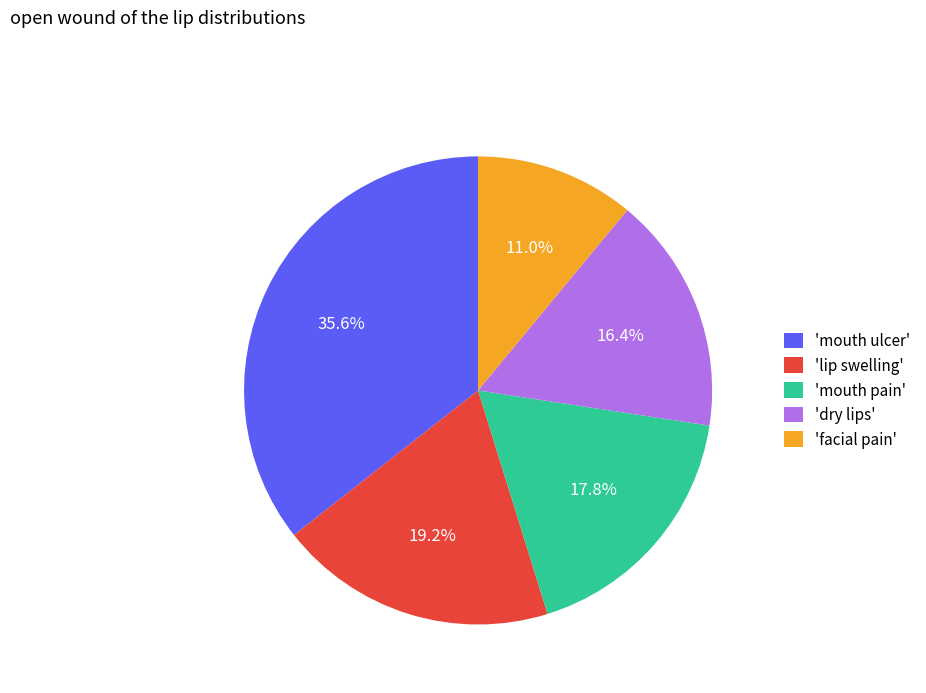

Rank the categories by value from highest to lowest.

'mouth ulcer', 'lip swelling', 'mouth pain', 'dry lips', 'facial pain'